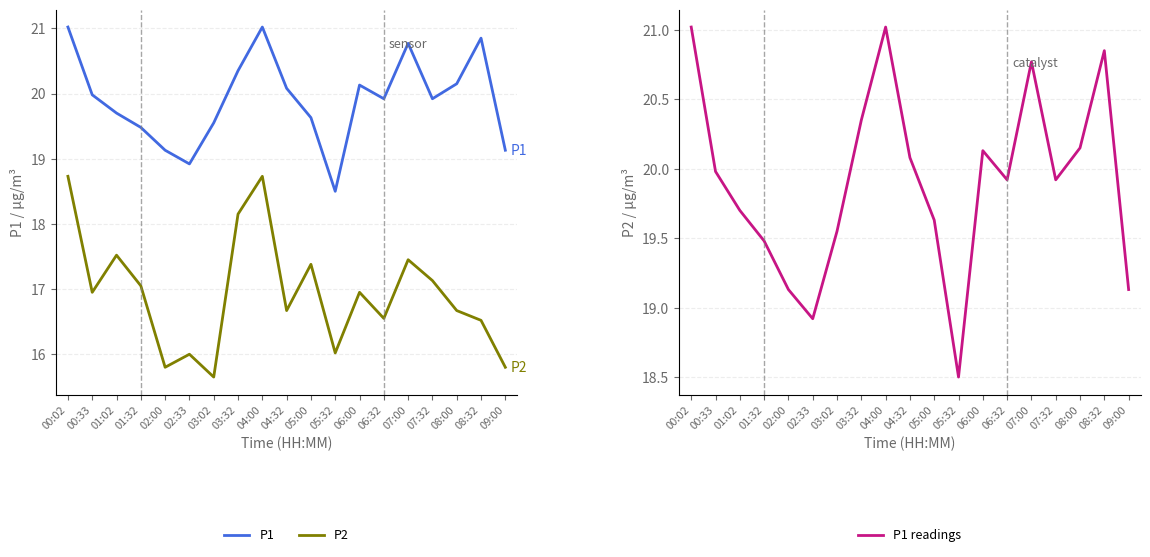

True or false: P1 readings and P1 intersect in this chart.

False